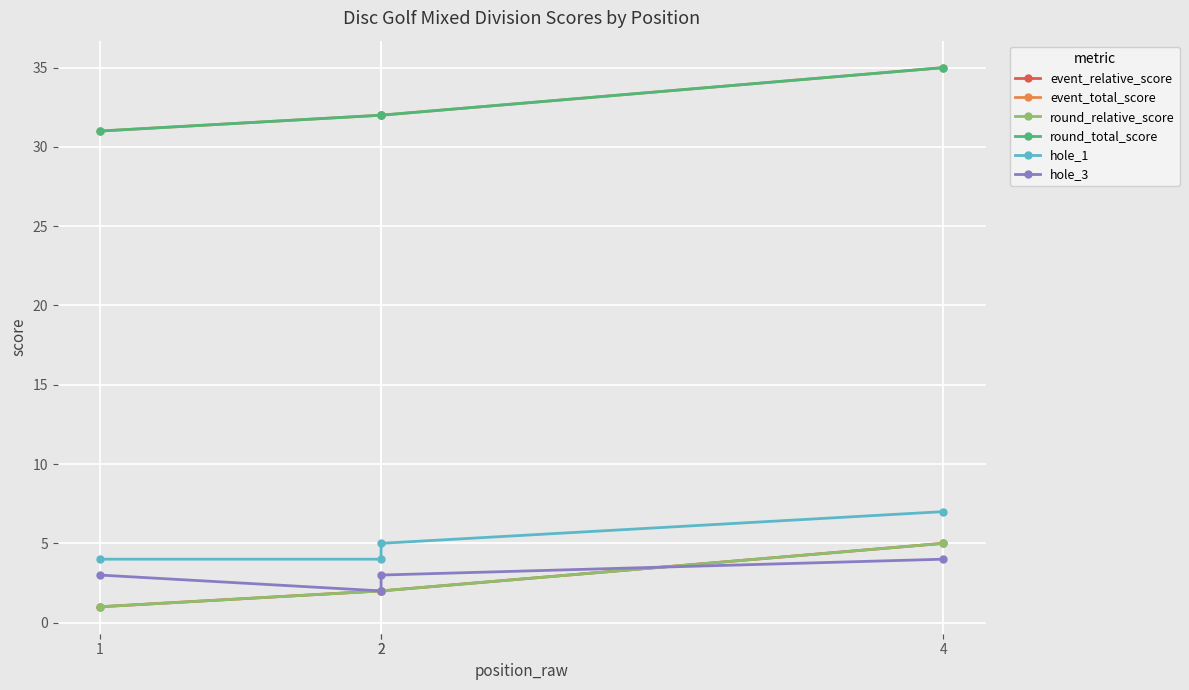

What value does the event_total_score series have at 4?

35